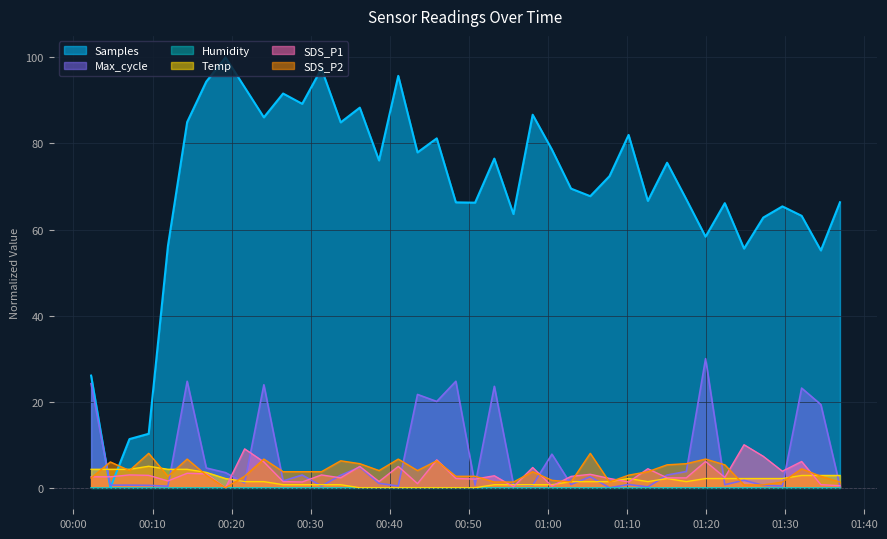

Is the value of Temp at 2023/12/04 00:26:31 greater than the value of Max_cycle at 2023/12/04 00:58:05?

Yes